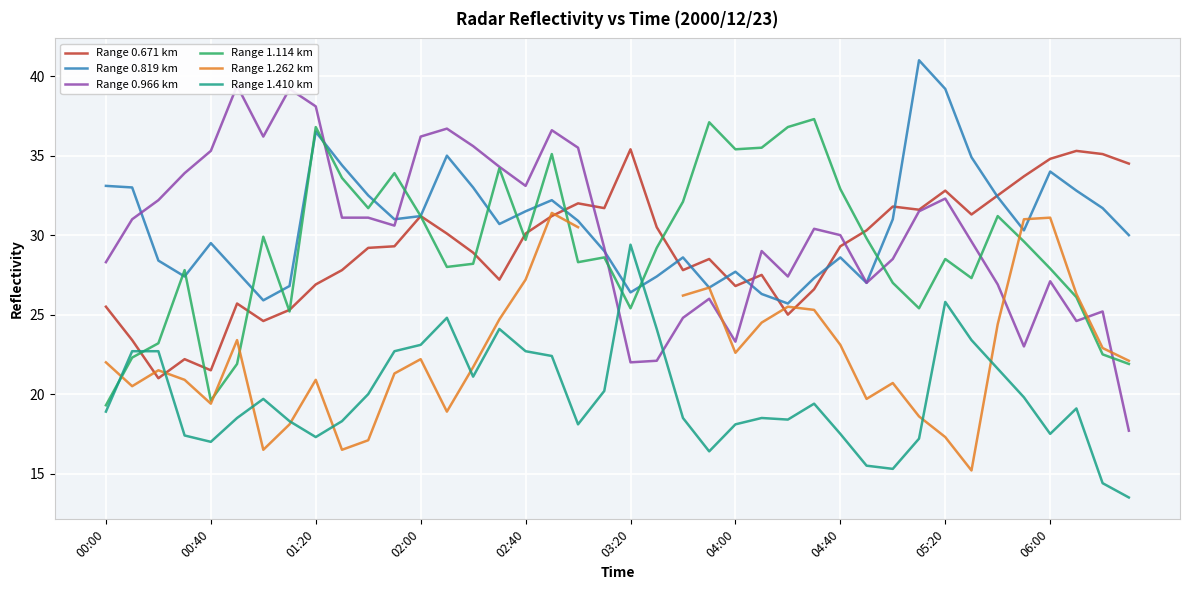

Which series ends up on top after the final intersection of Range 1.410 km and Range 0.819 km?

Range 0.819 km